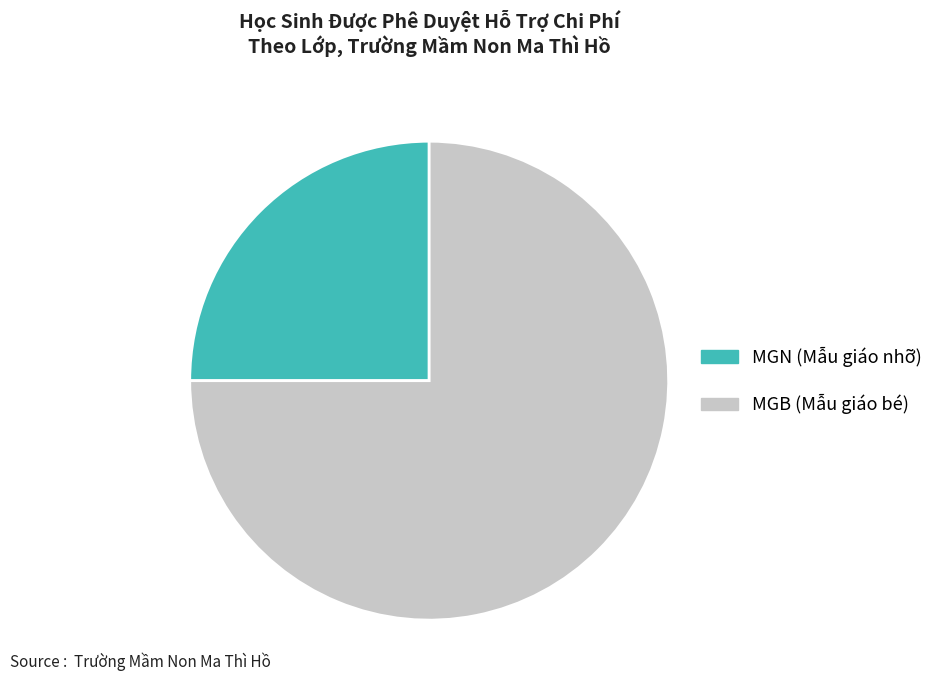

Rank the categories by value from highest to lowest.

MGB, MGN